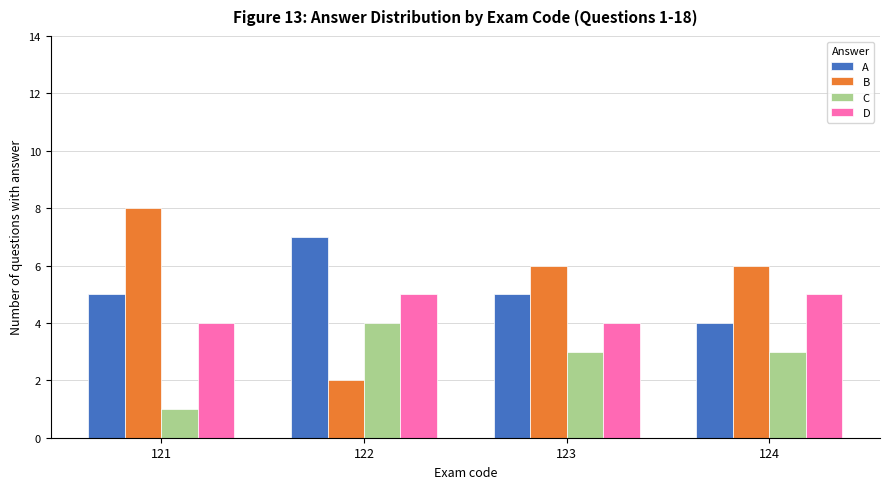

What value does the D series have at 121?

4